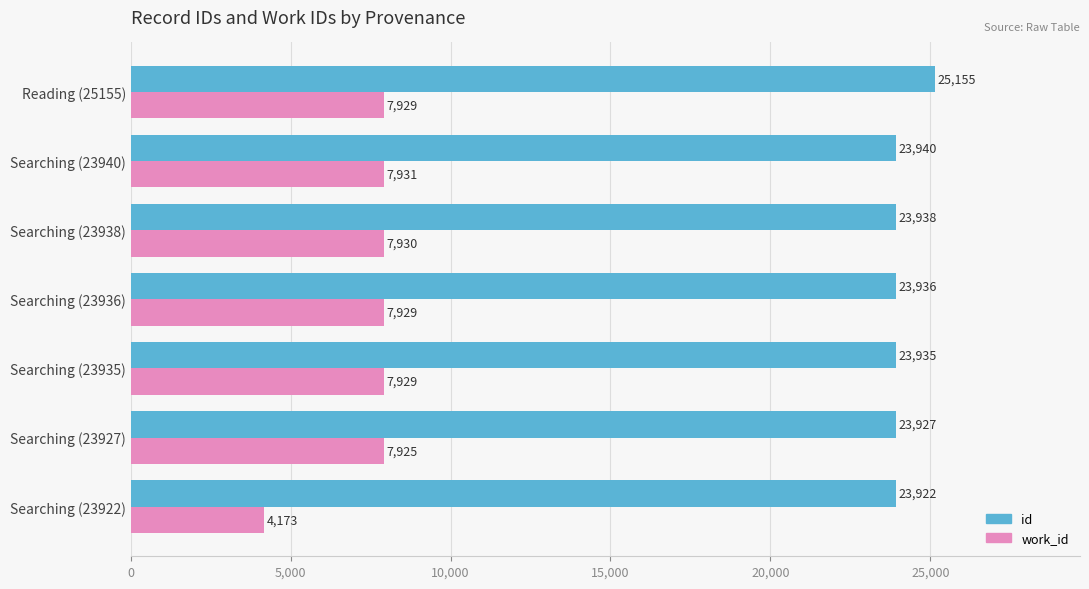

What is the lowest value of the work_id series?

4173